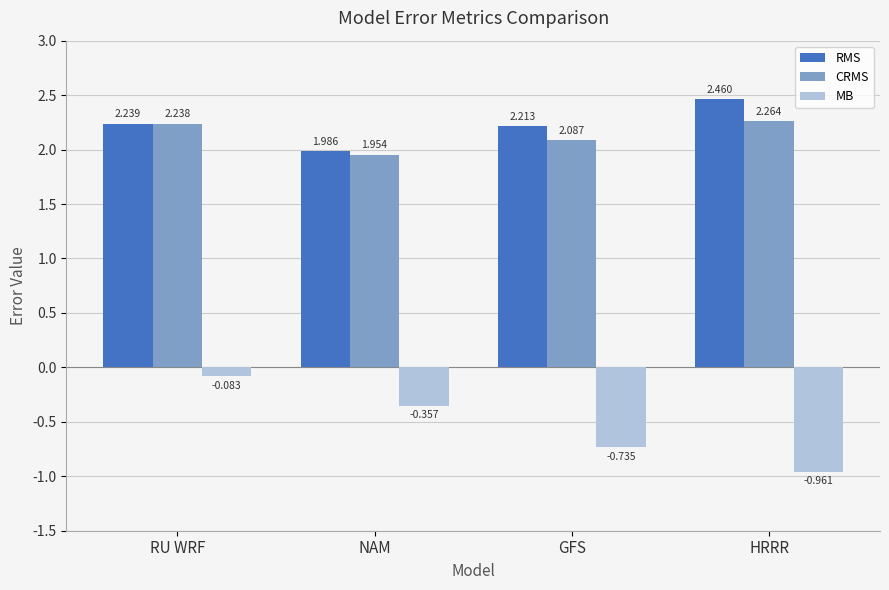

Which series has the widest spread of values?

MB